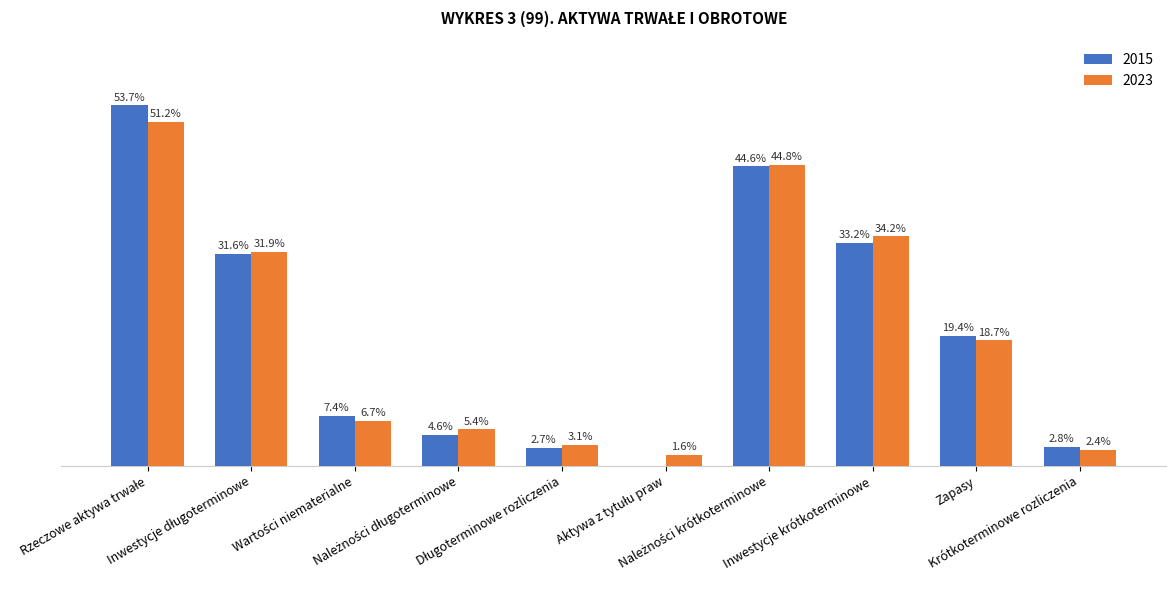

What are all the series names shown in the legend?

2015, 2023